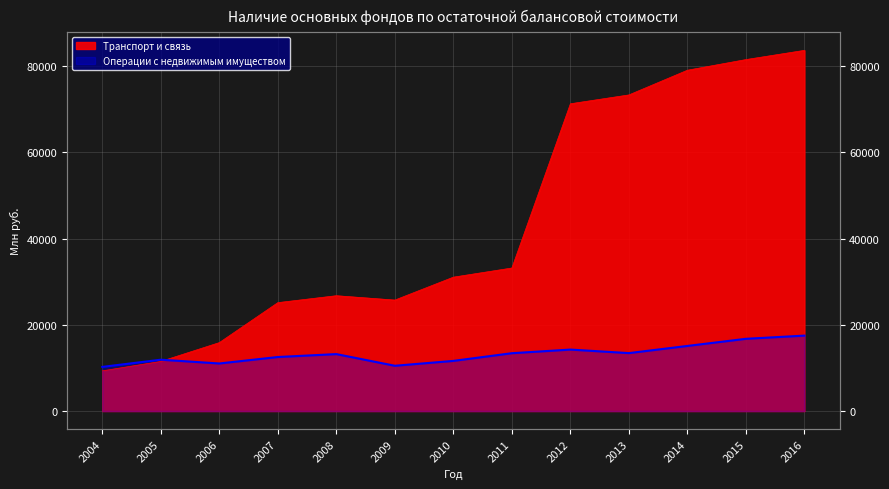

True or false: Транспорт и связь has a value of 45470 at 2009.

False